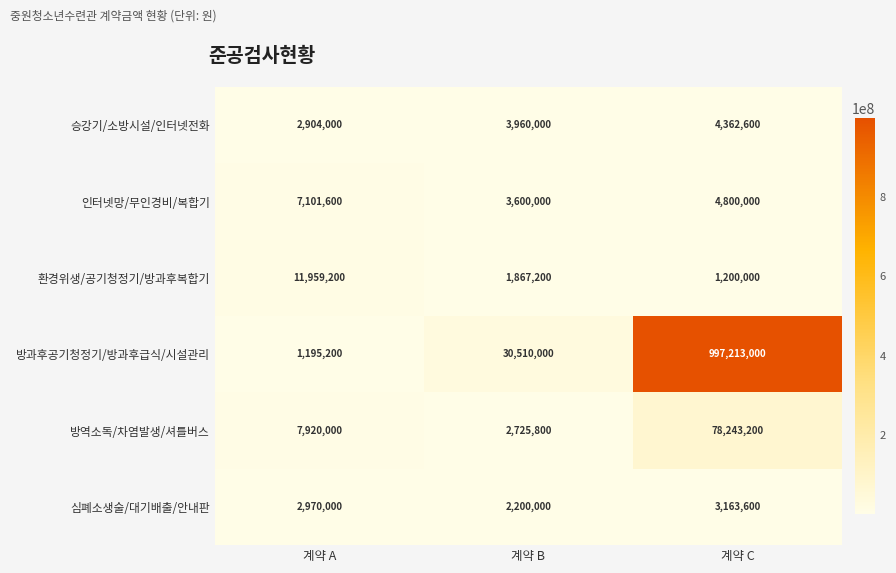

What is the total value across all series at 계약 C?

1088982400